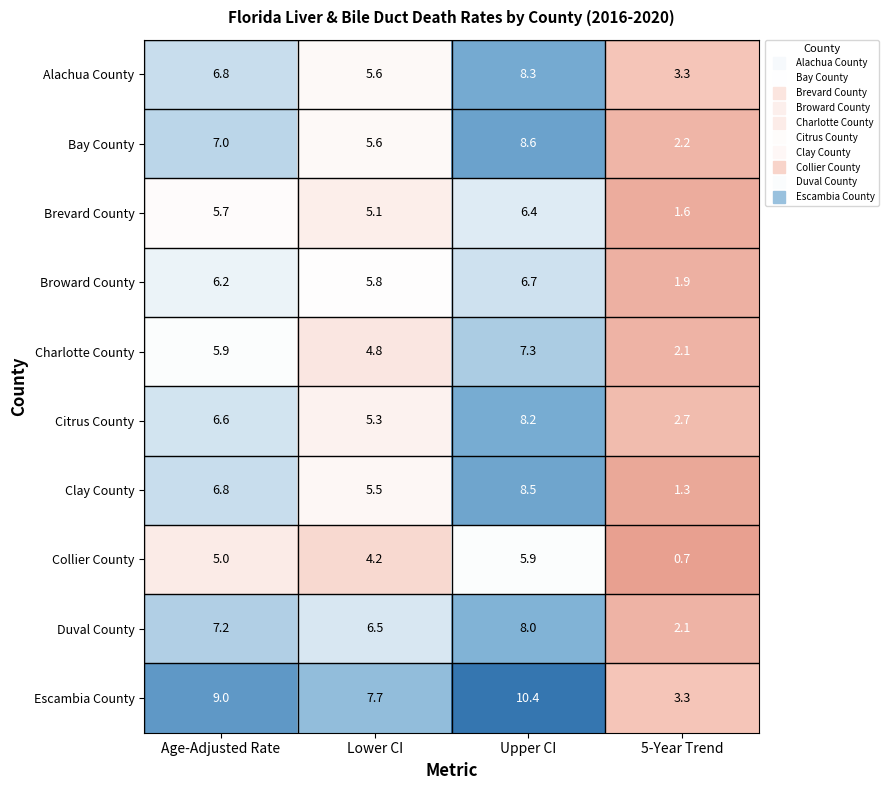

At which category is the sum across all series the highest?

Upper CI